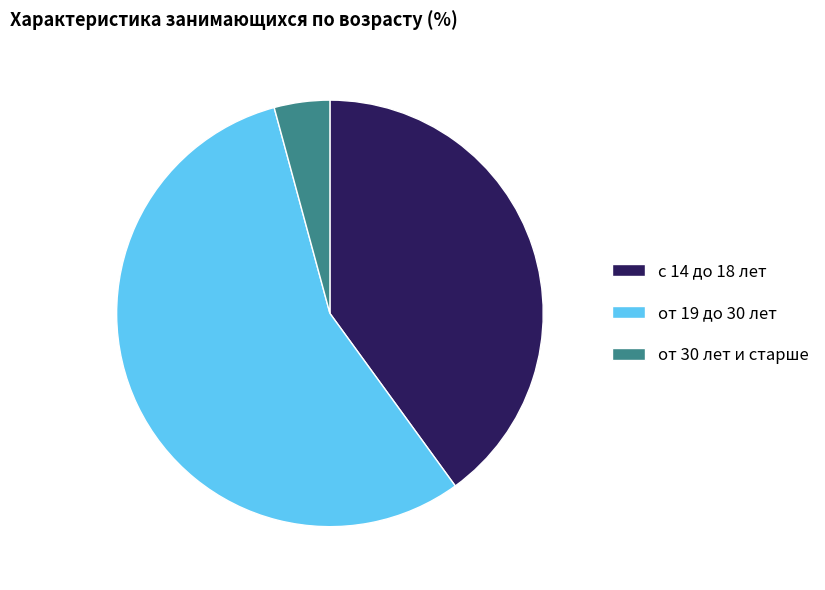

Which slice is the largest?

от 19 до 30 лет